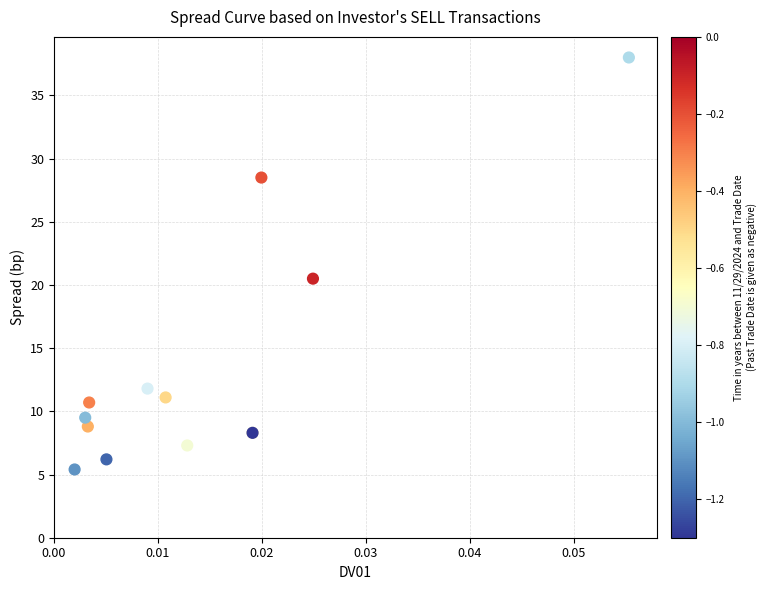

What Y value in the scatter plot is closest to 21?

20.5